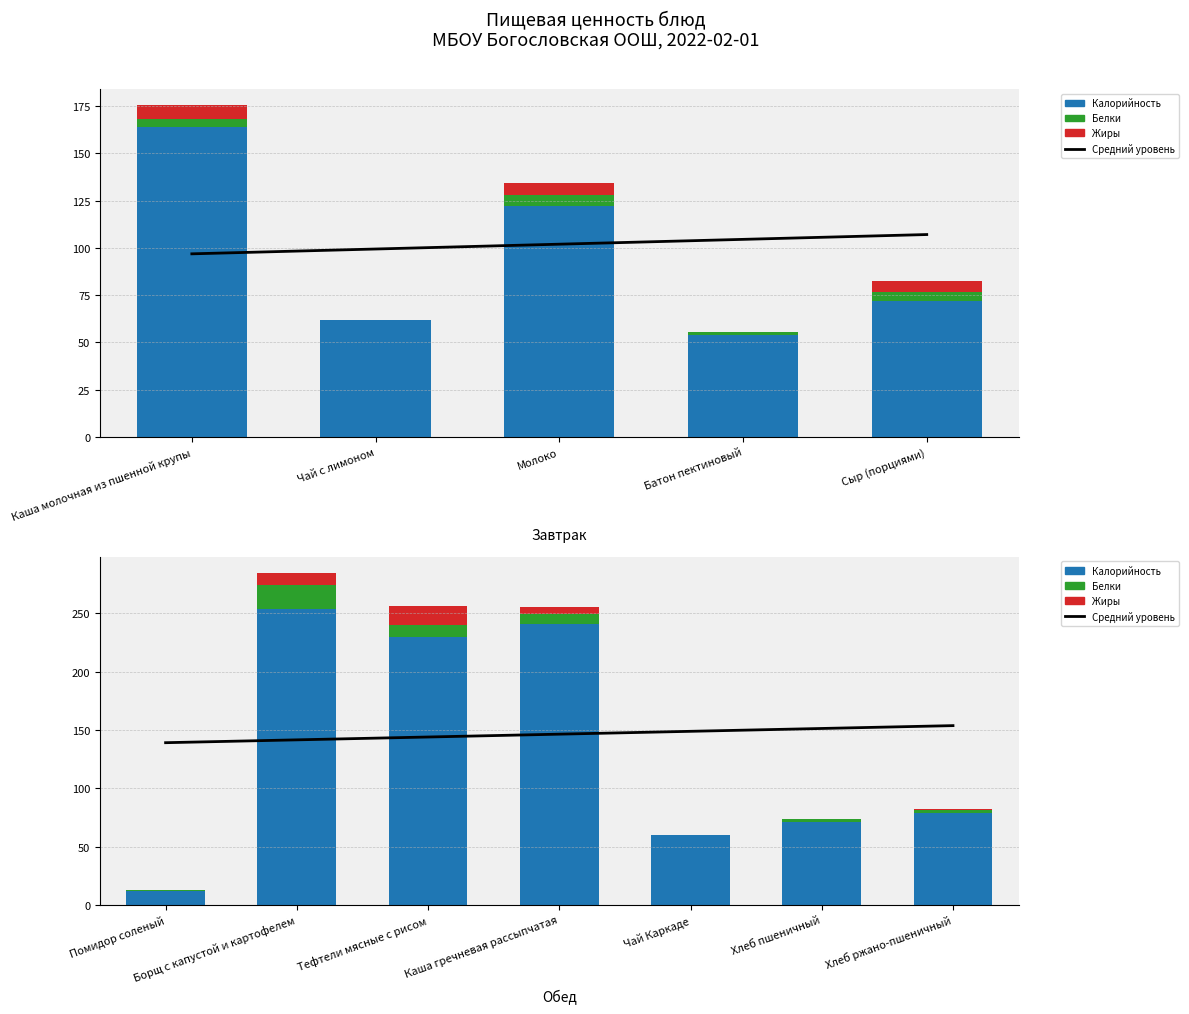

What is the value of the Калорийность bar at the 4th from the left?

241.0